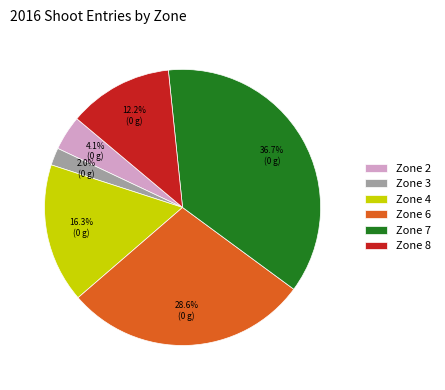

The Zone 8 slice represents 12% of the pie. True or false?

True